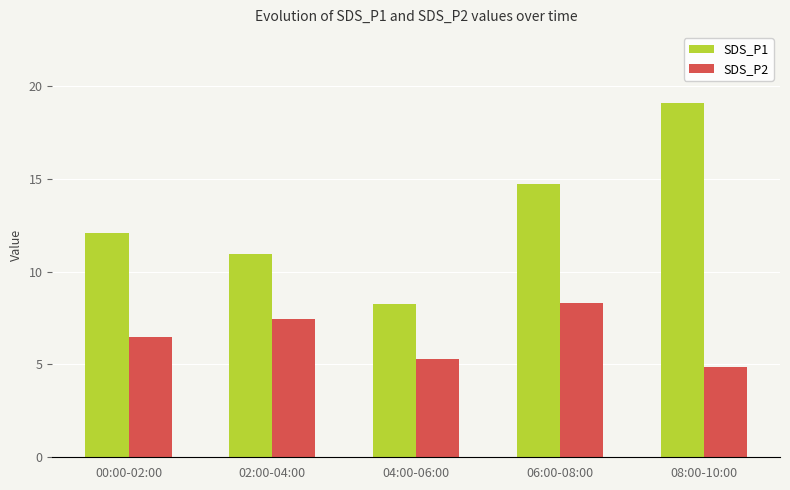

What is the sum of all SDS_P1 values?

65.1